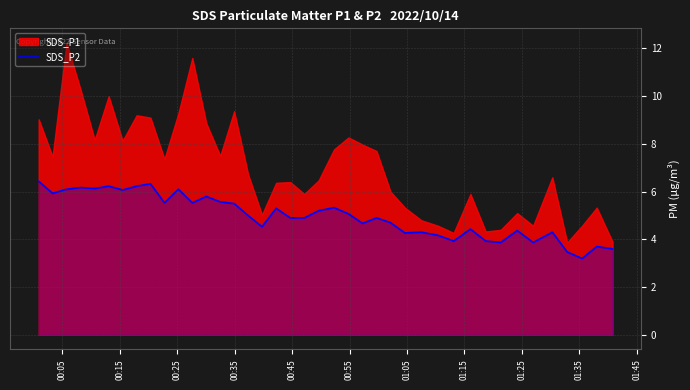

What is the highest value of the SDS_P2 series?

6.4